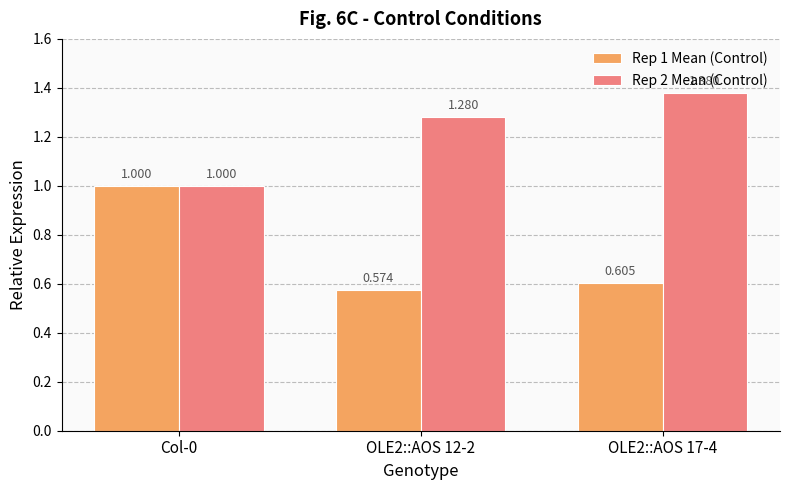

What is the approximate value of Rep 2 Mean (Control) at Col-0?

1.0